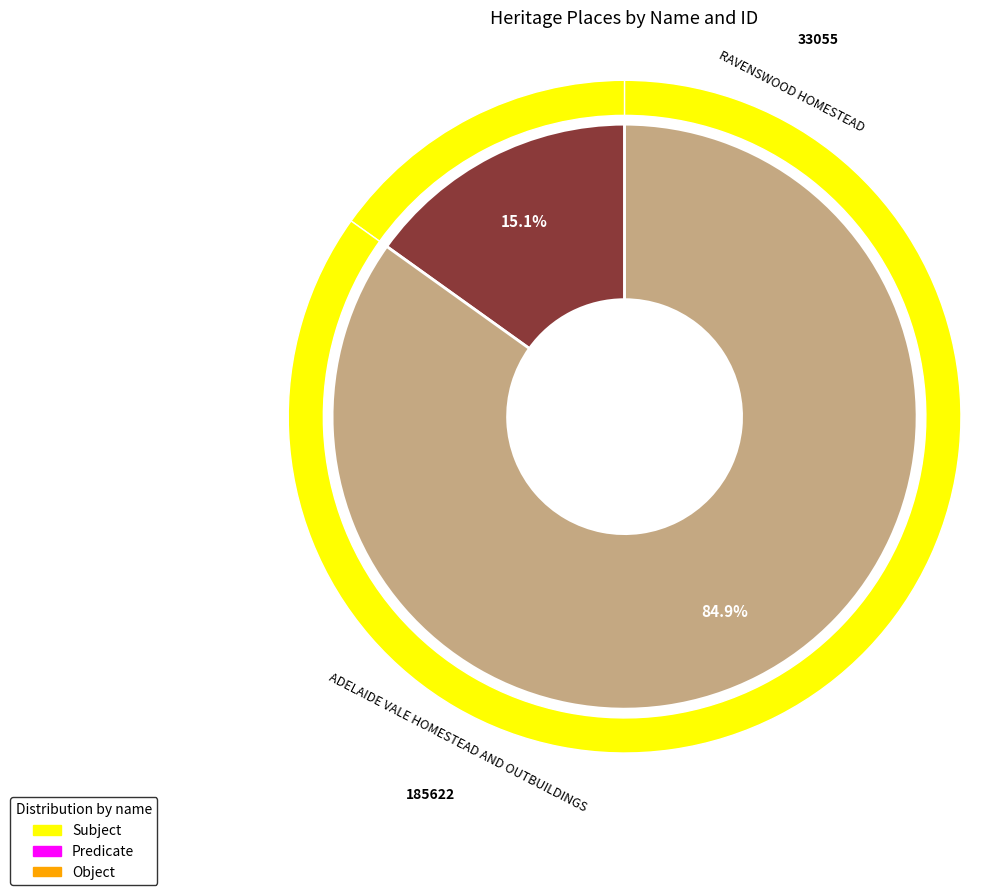

Is it true that RAVENSWOOD HOMESTEAD is 3% of the pie?

False